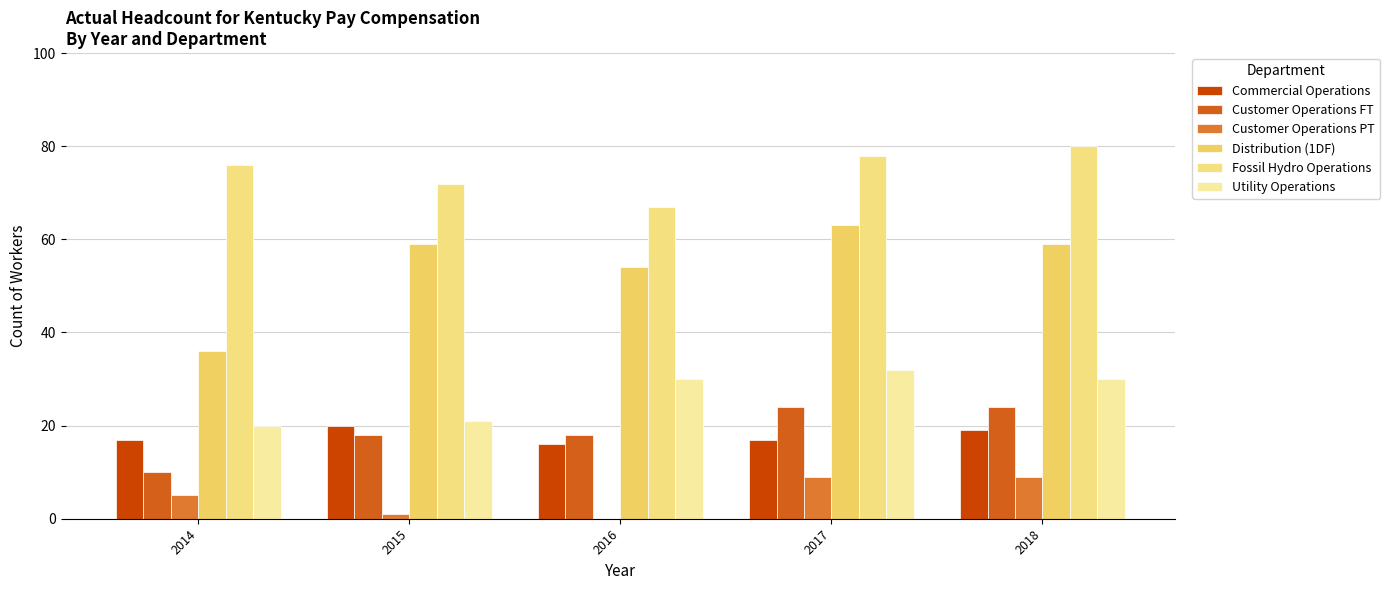

True or false: Utility Operations has a value of 47 at 2016.

False